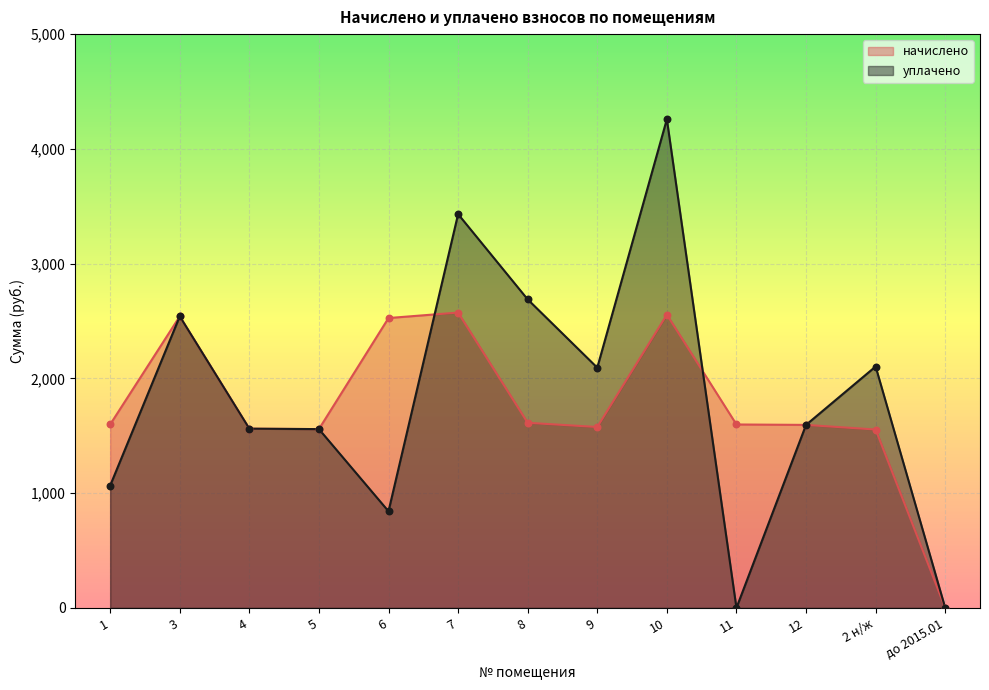

Which series has the largest Y range (max minus min)?

уплачено